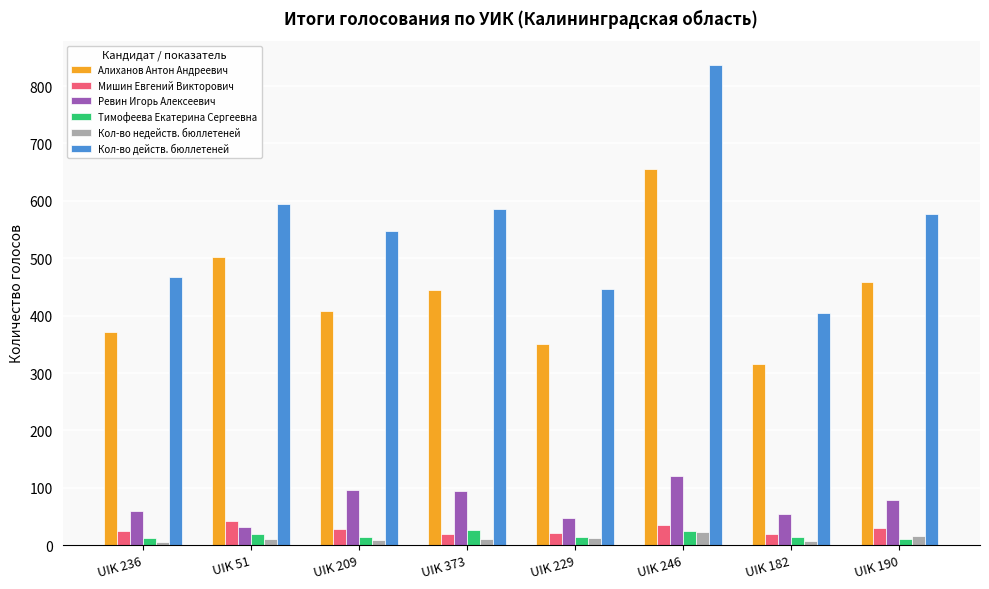

Which series has the largest range (max minus min)?

Кол-во действ. бюллетеней